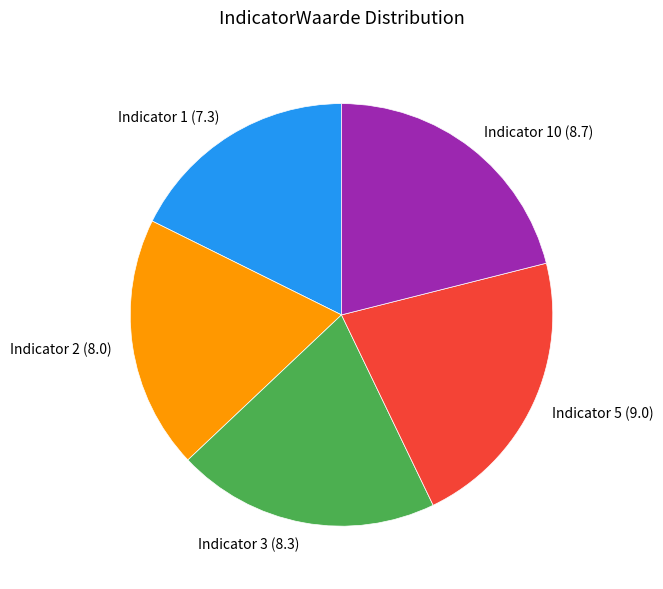

Rank the categories by value from highest to lowest.

Indicator 5 (9.0), Indicator 10 (8.7), Indicator 3 (8.3), Indicator 2 (8.0), Indicator 1 (7.3)